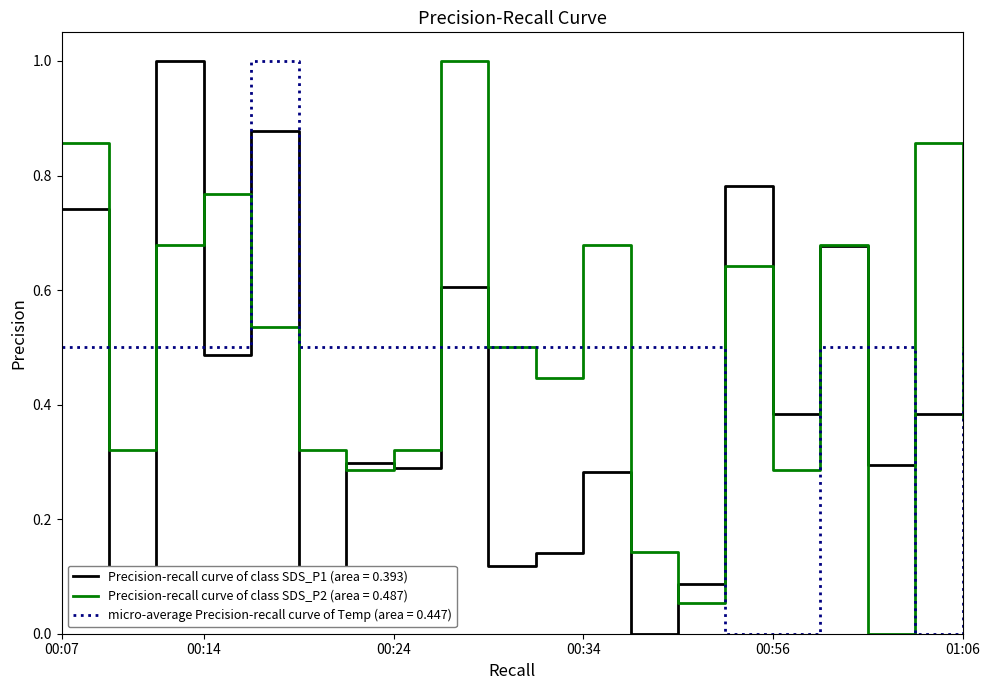

List the series in order of their overall mean, lowest first.

Precision-recall curve of class SDS_P1 (area = 0.393), micro-average Precision-recall curve of Temp (area = 0.447), Precision-recall curve of class SDS_P2 (area = 0.487)